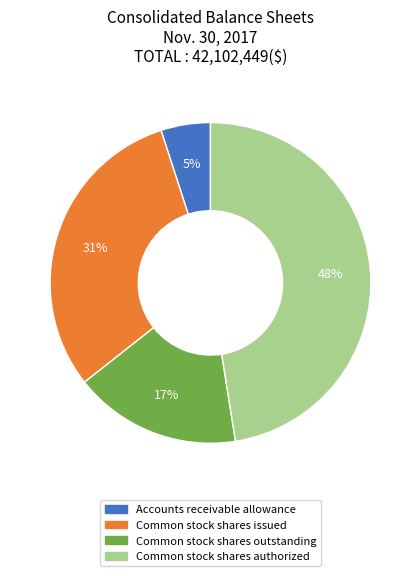

How many slices are in this pie chart?

4